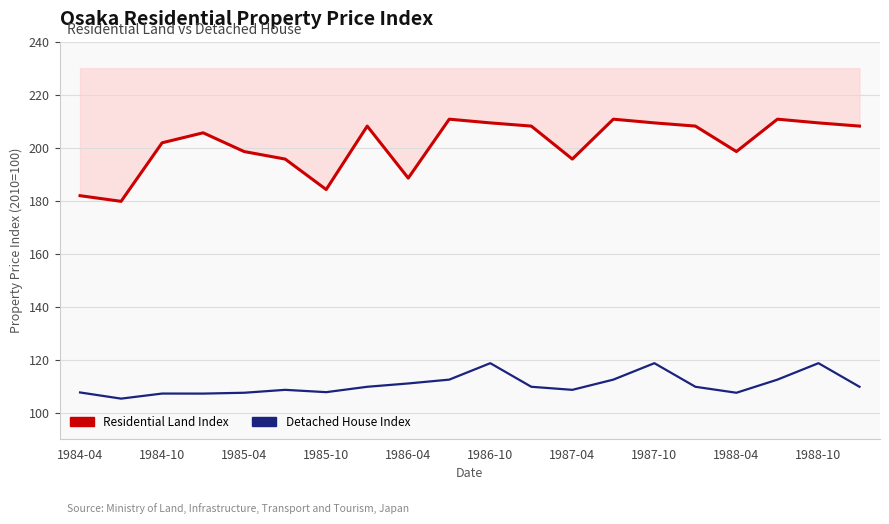

How many data points in Residential Land are above 208?

10